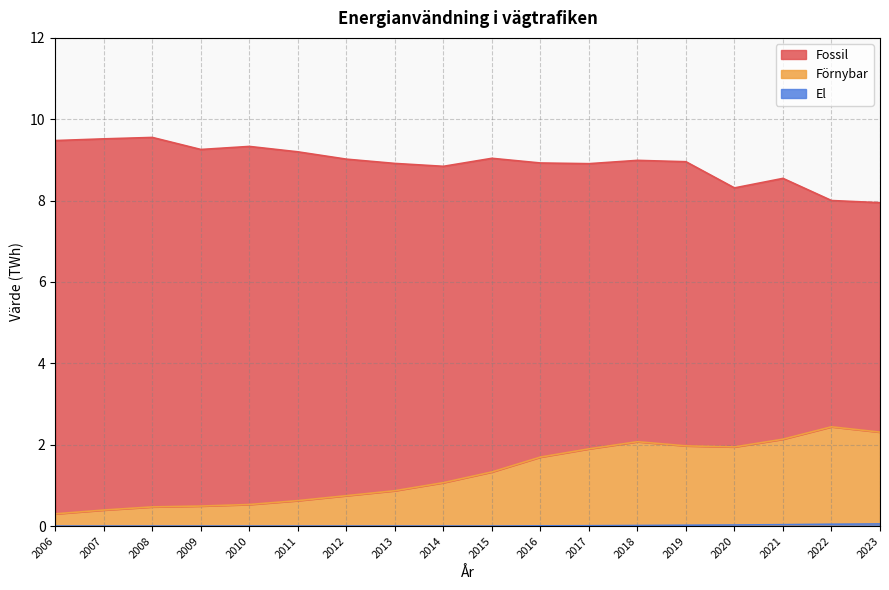

What value does the Förnybar series have at 2018?

2.1